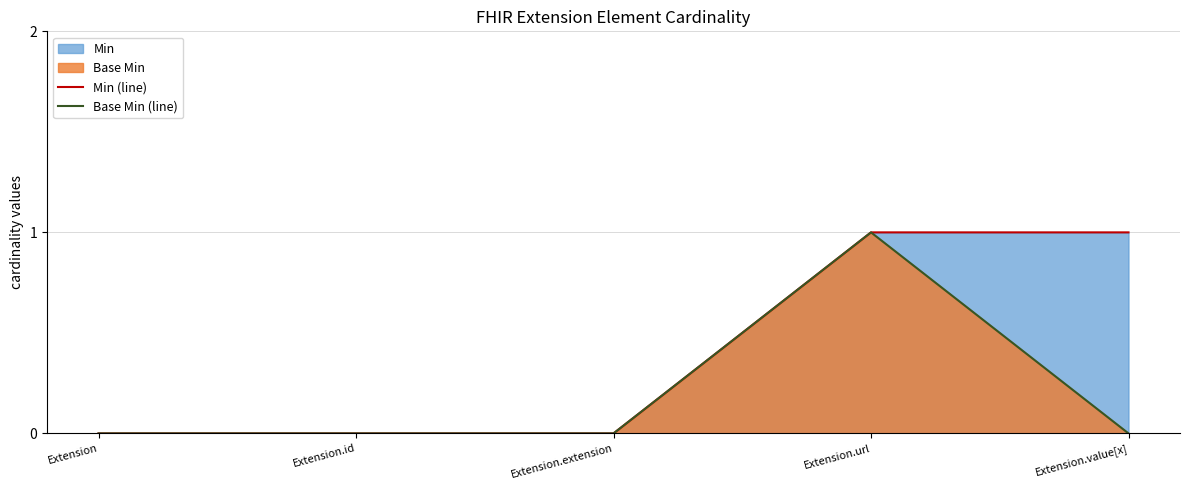

At which label is Min (line) closest to 0?

Extension